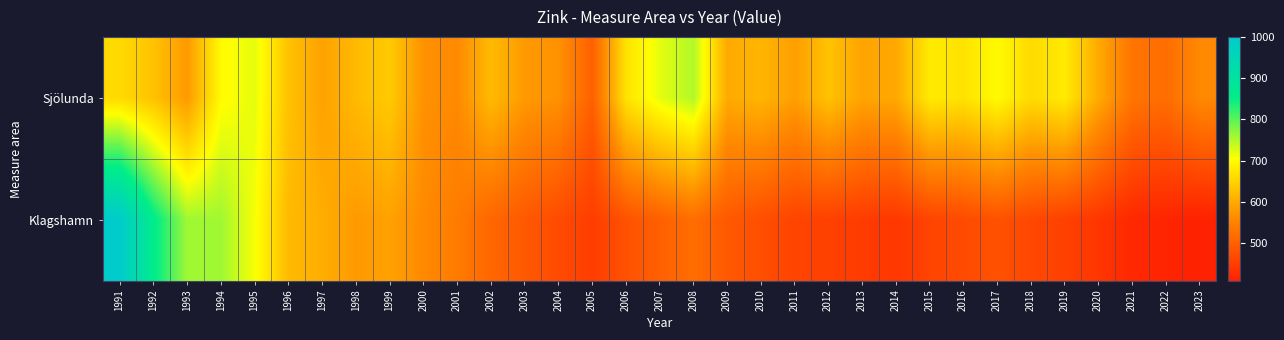

Reading left to right, extract all data points from this chart.

Sjölunda: 1991=660	1992=630	1993=580	1994=700	1995=720	1996=630	1997=590	1998=620	1999=640	2000=570	2001=560	2002=620	2003=580	2004=570	2005=500	2006=670	2007=720	2008=750	2009=600	2010=614	2011=586	2012=630	2013=593	2014=598	2015=680	2016=670	2017=700	2018=660	2019=680	2020=600	2021=530	2022=520	2023=559
Klagshamn: 1991=1000	1992=860	1993=760	1994=760	1995=710	1996=620	1997=605	1998=580	1999=590	2000=560	2001=540	2002=510	2003=490	2004=470	2005=450	2006=480	2007=500	2008=520	2009=490	2010=475	2011=460	2012=455	2013=448	2014=442	2015=460	2016=470	2017=480	2018=465	2019=455	2020=440	2021=420	2022=415	2023=410